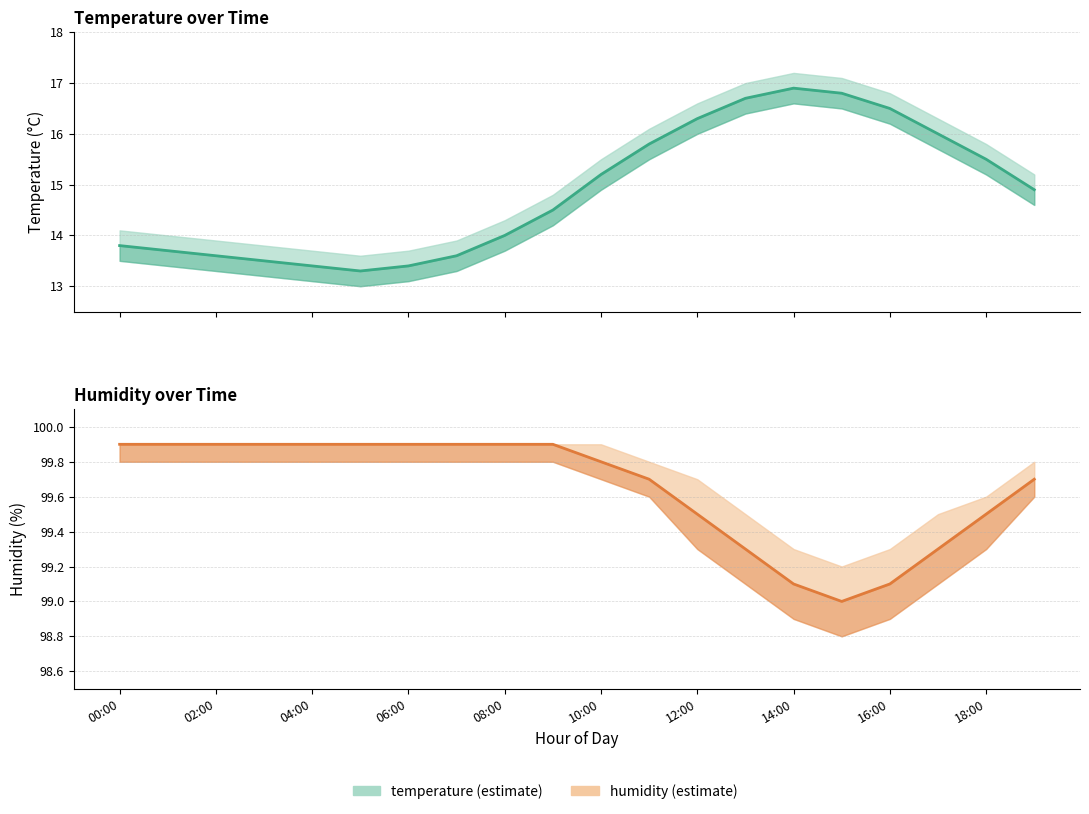

True or false: temperature and humidity intersect in this chart.

False